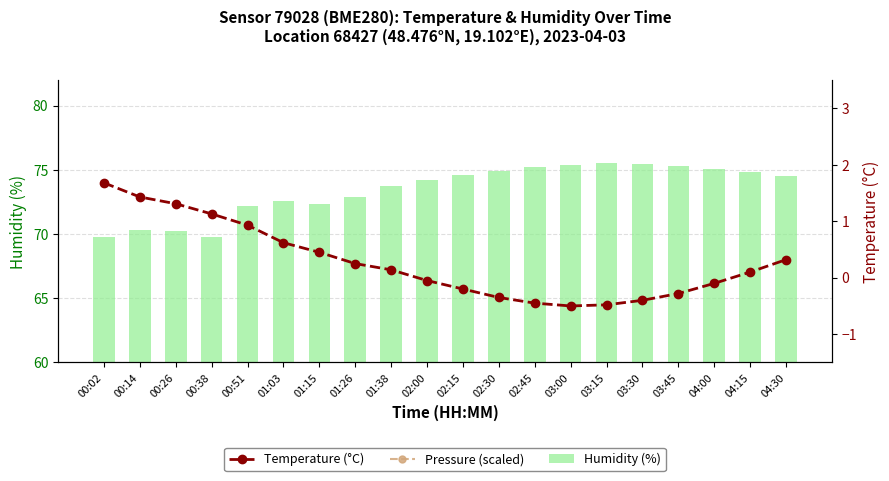

At 03:15, list the series in order from smallest to largest.

Temperature (°C), Pressure (scaled), Humidity (%)